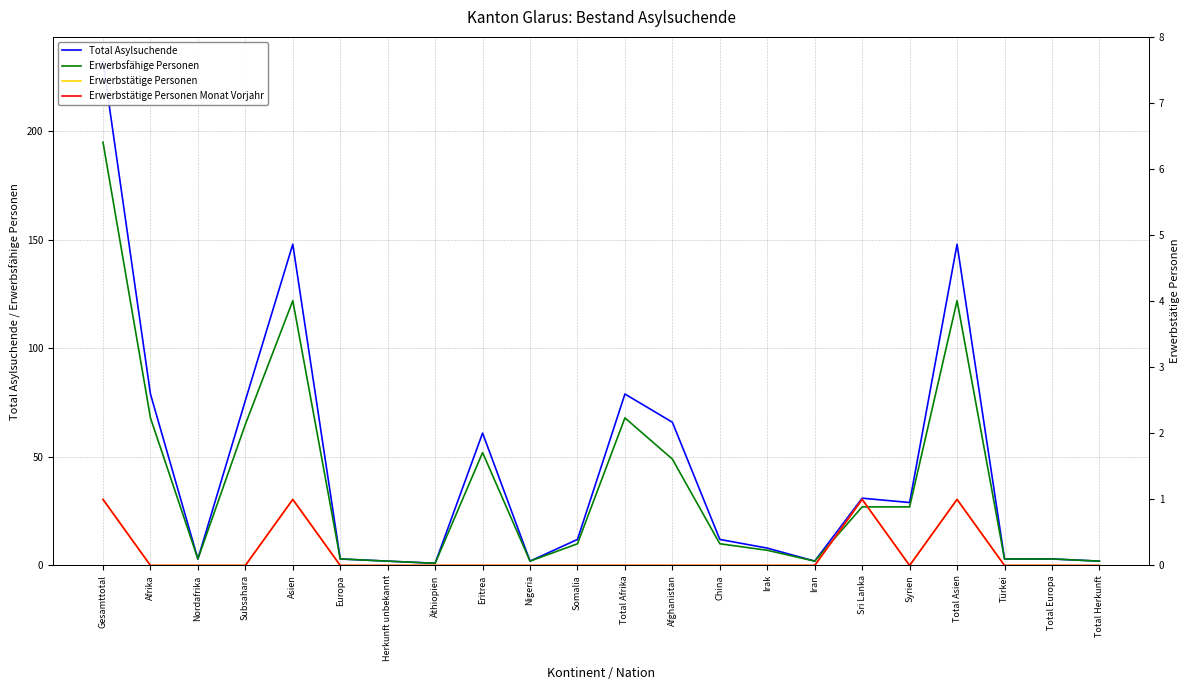

How many lines are shown in the chart?

4